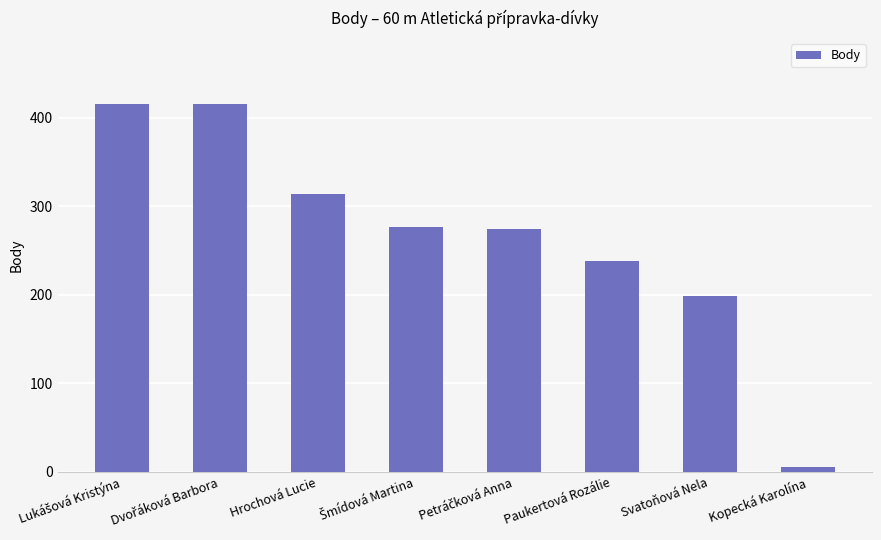

What is the label of the 6th bar from the right?

Hrochová Lucie